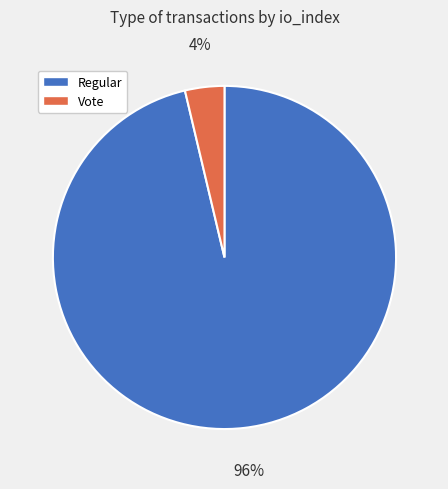

What percentage is the Vote slice, to the nearest percent?

4%